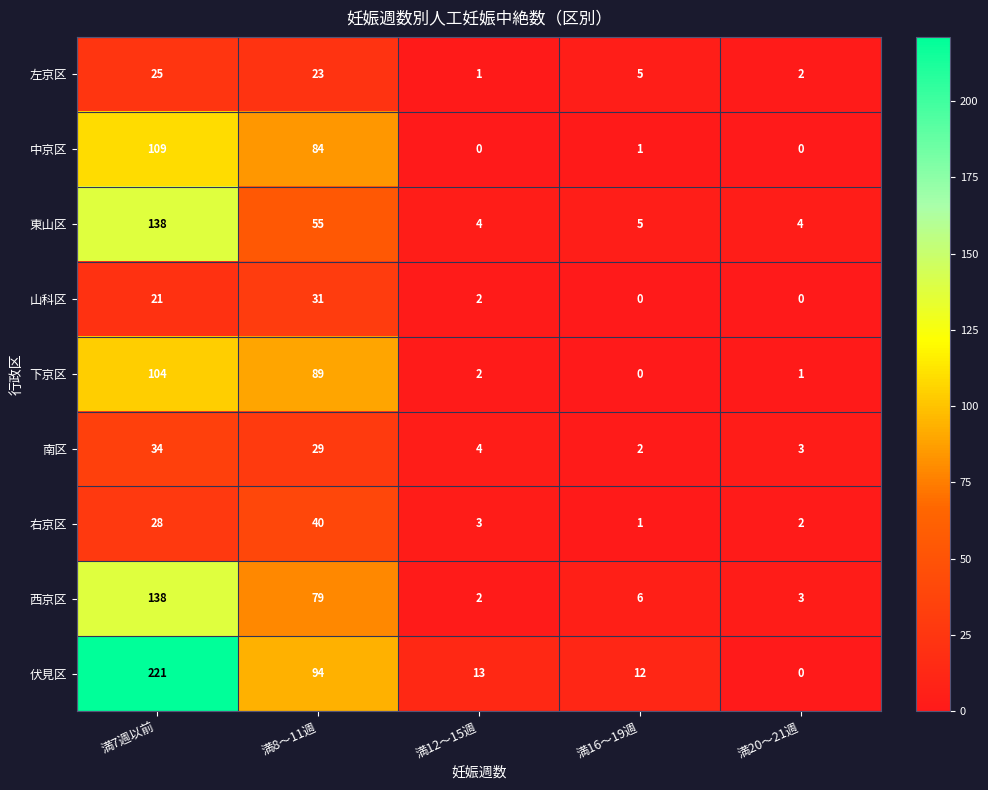

What is the spread (max minus min) of values at 満7週以前?

200